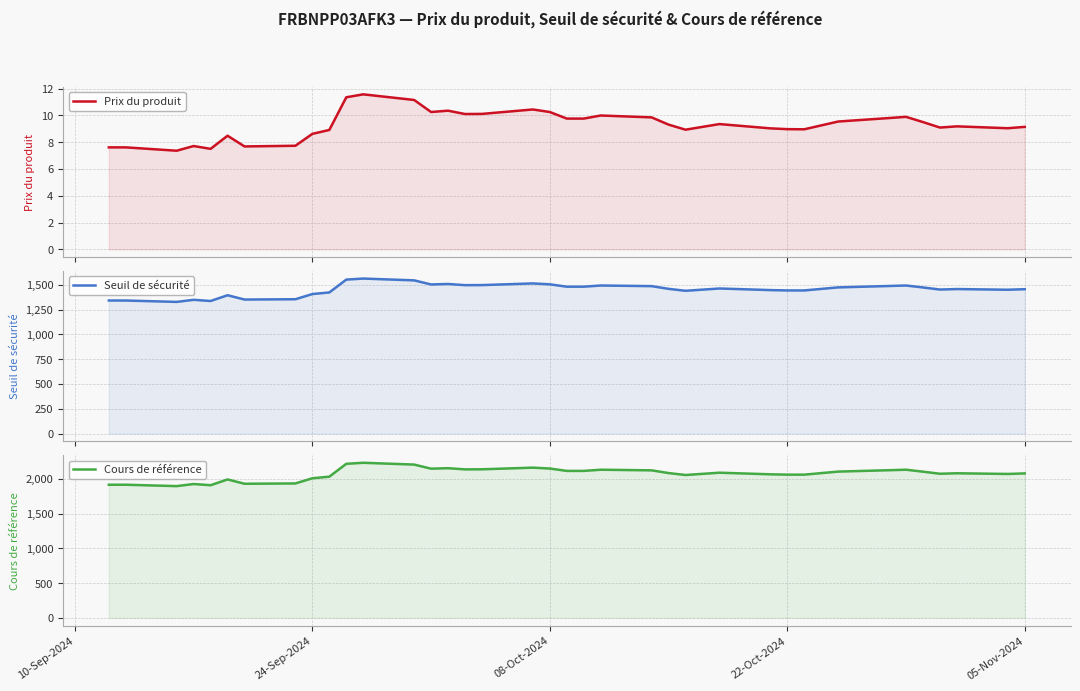

What is the average value of the Prix du produit series?

9.3